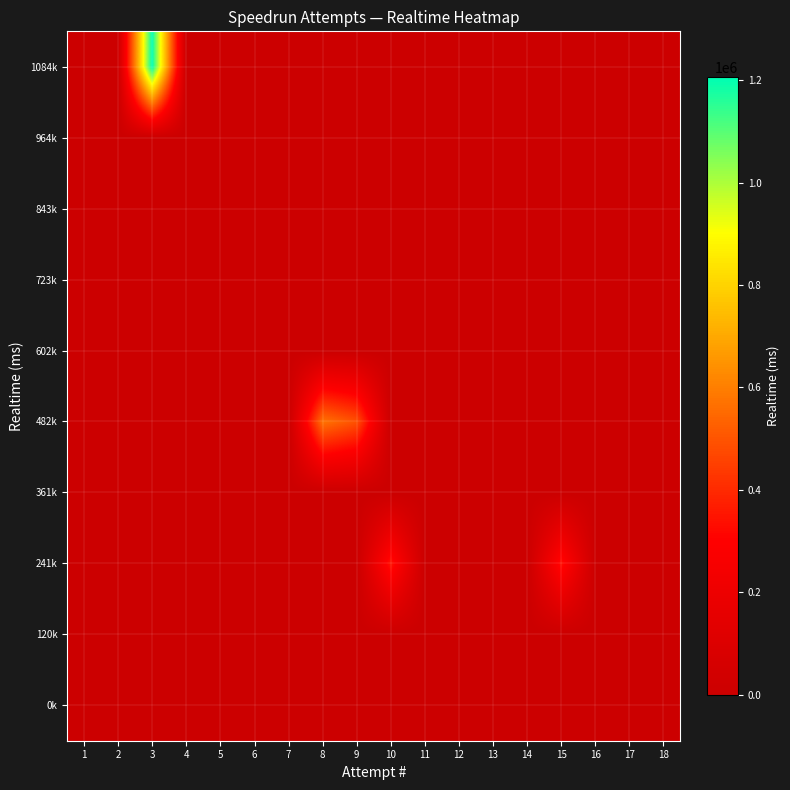

At which category is the sum across all series the highest?

3